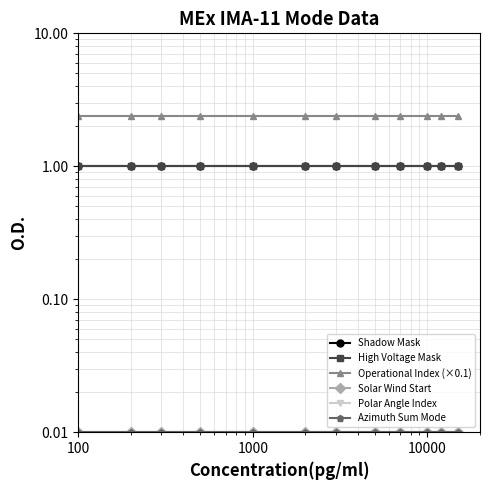

What is the value of the High Voltage Mask point at the 10th from the left?

1.0